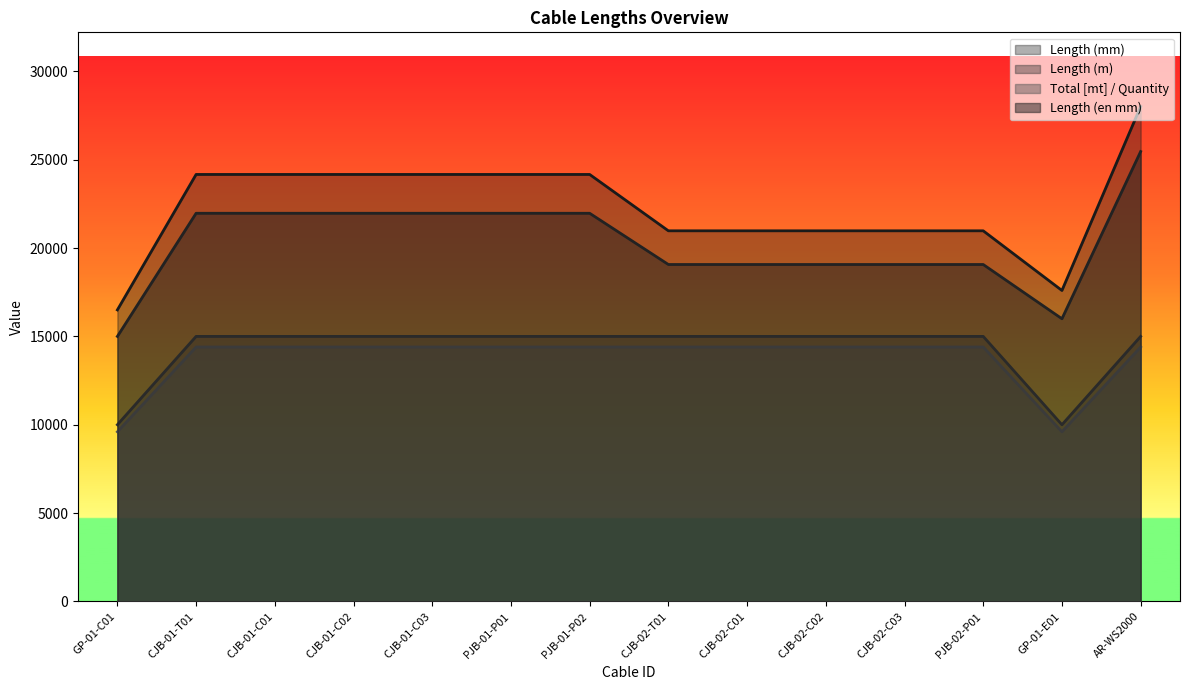

What is the value of the Total [mt] / Quantity point at the 3rd from the left?

14400